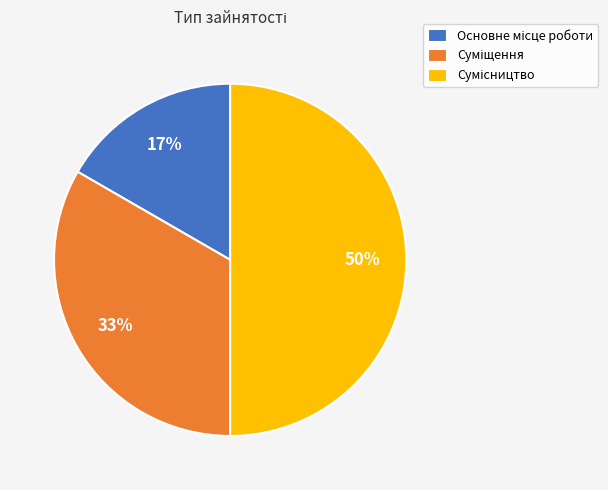

To the nearest percent, what is the difference between the largest and smallest slice percentages?

33%